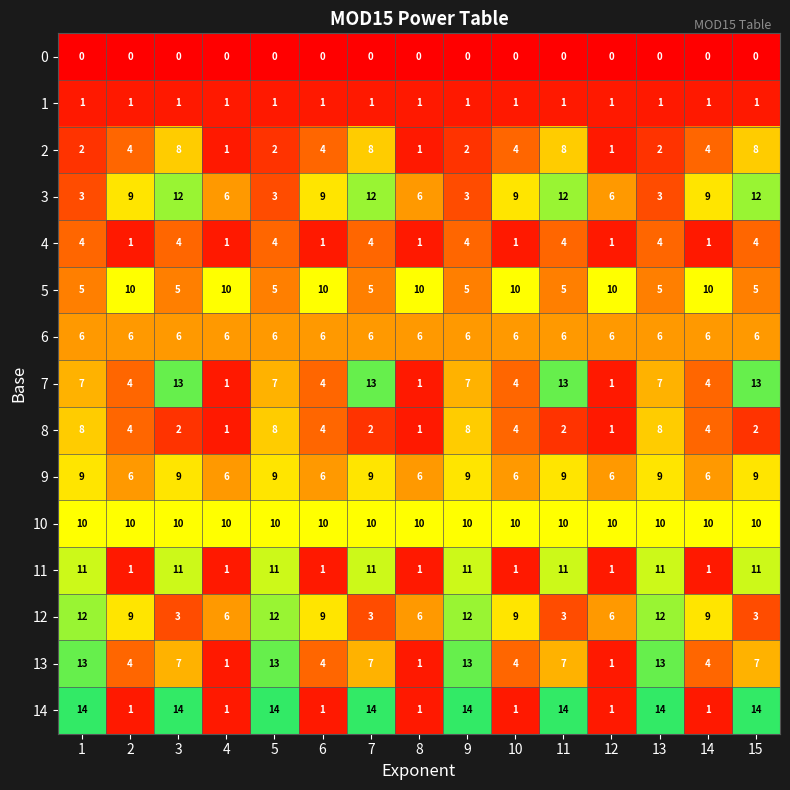

The value of 9 at 7 is 9. True or false?

True